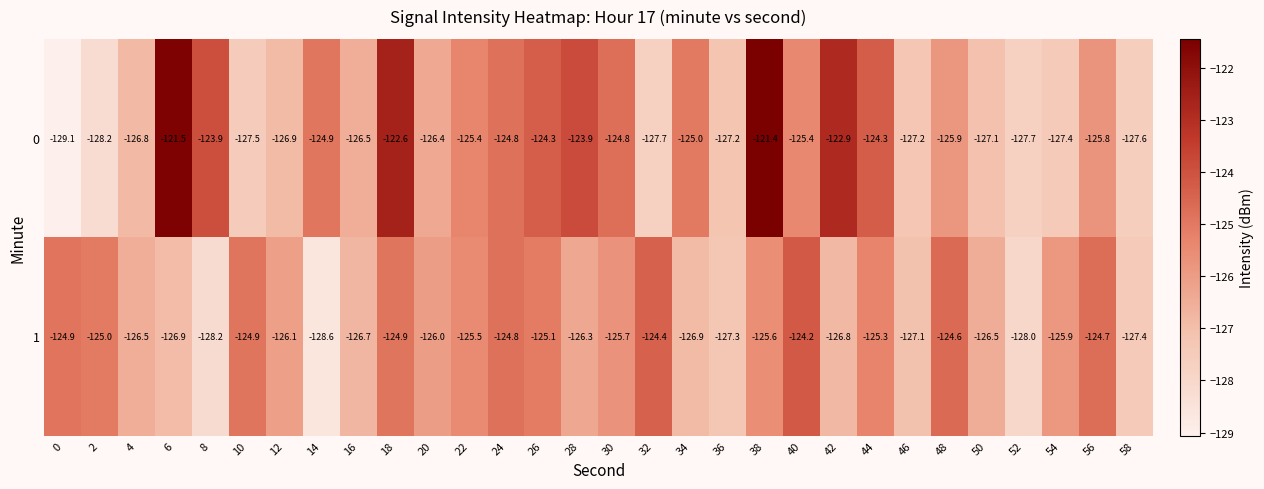

What is the spread (max minus min) of values at 26?

0.8